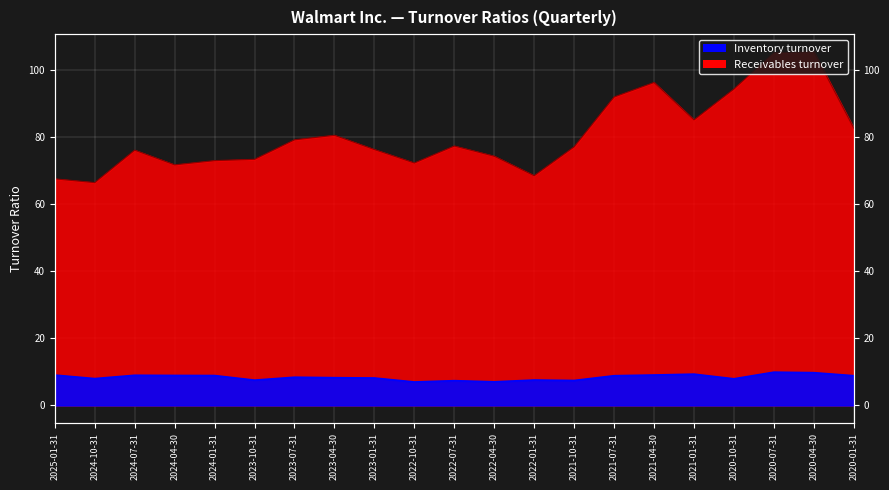

At how many categories does at least one series exceed 40?

21